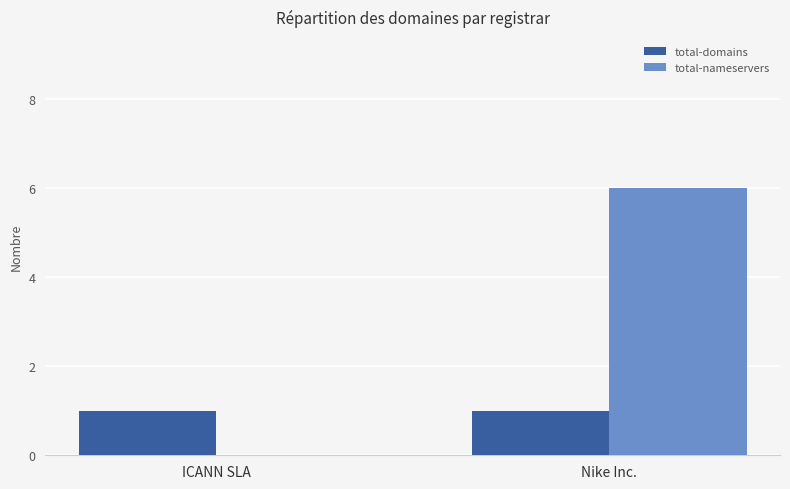

What is the sum of the total-nameservers values at ICANN SLA and Nike Inc.?

6